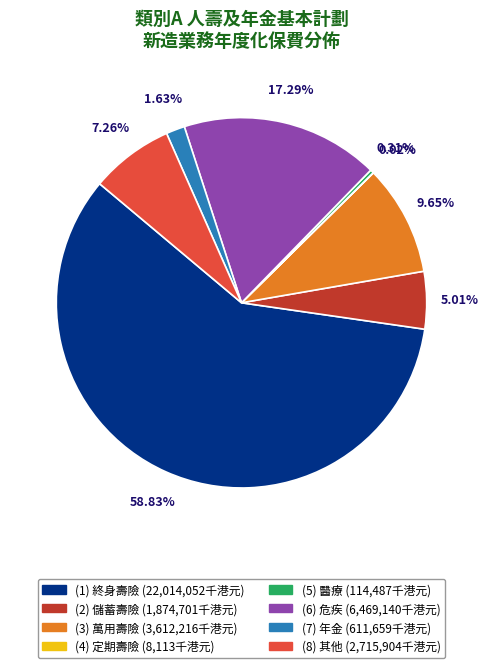

Which slice is the largest?

(1) 終身壽險